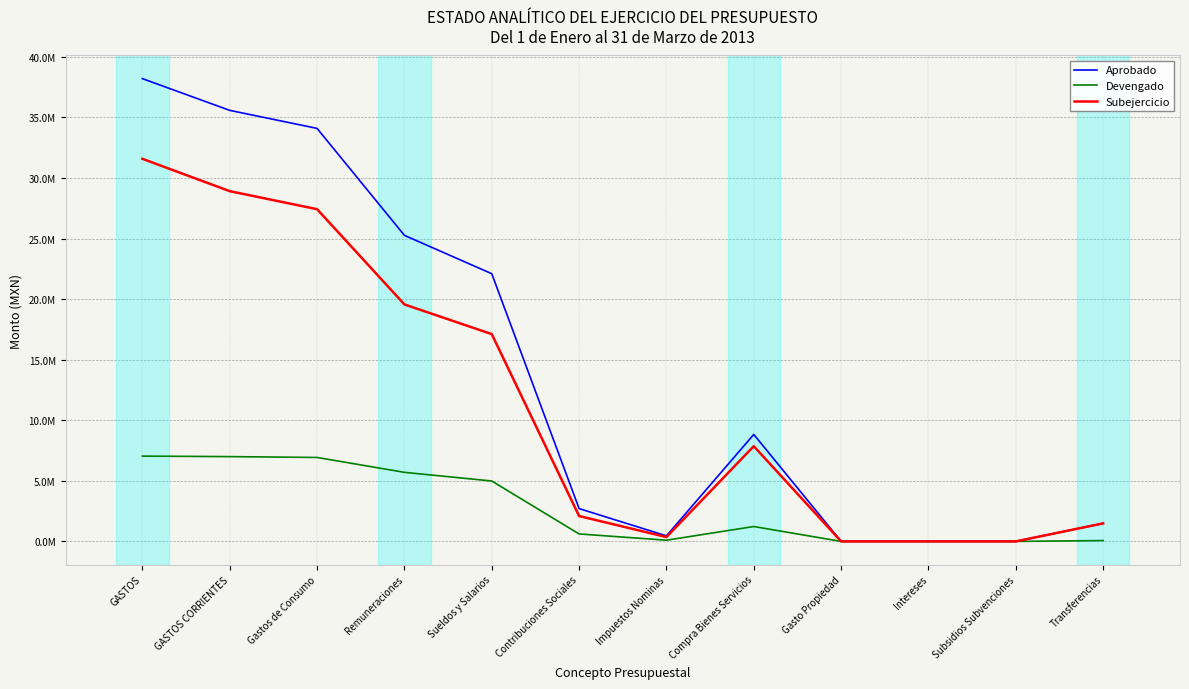

Does the chart have visible grid lines?

Yes